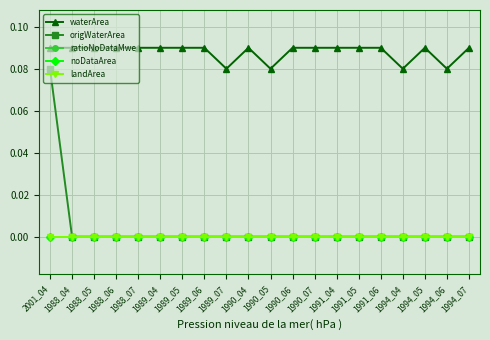

True or false: noDataArea has a value of 0.0 at 1991_04.

True